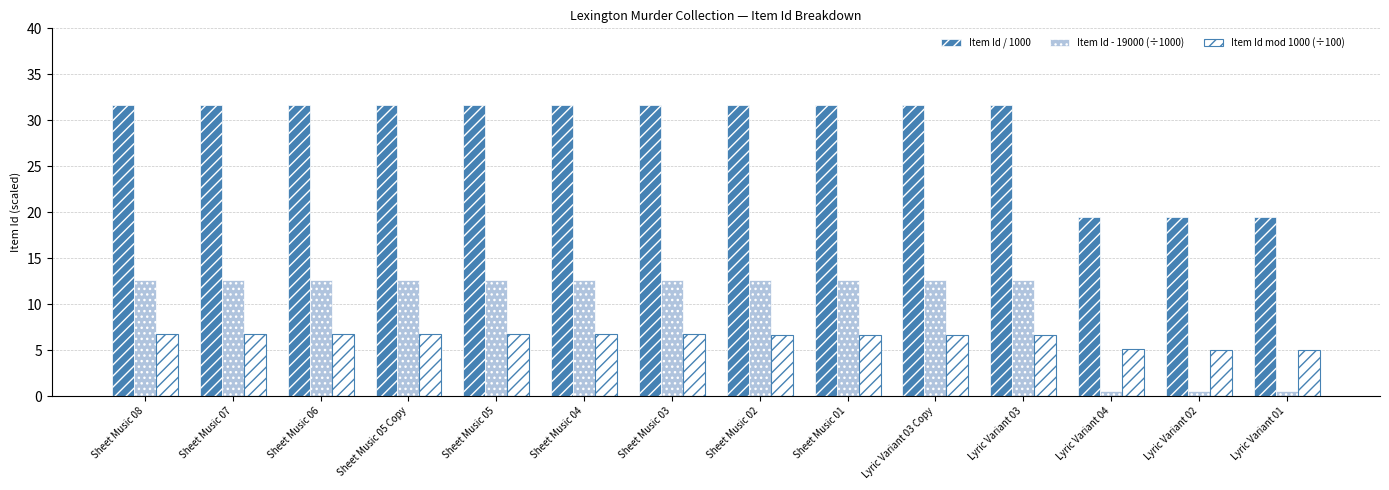

What is the spread (max minus min) of values at Sheet Music 04?

25.0